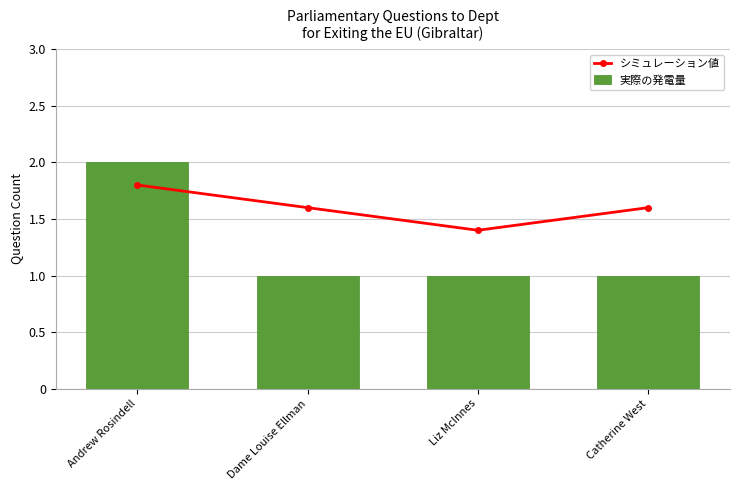

What are all the series names shown in the legend?

シミュレーション値, 実際の発電量